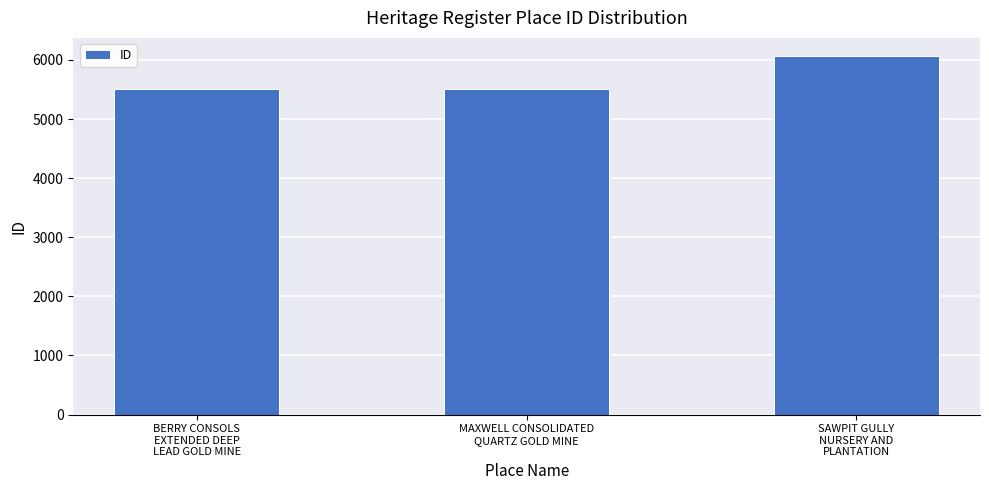

What is the change in value from MAXWELL CONSOLIDATED
QUARTZ GOLD MINE to SAWPIT GULLY
NURSERY AND
PLANTATION?

+554